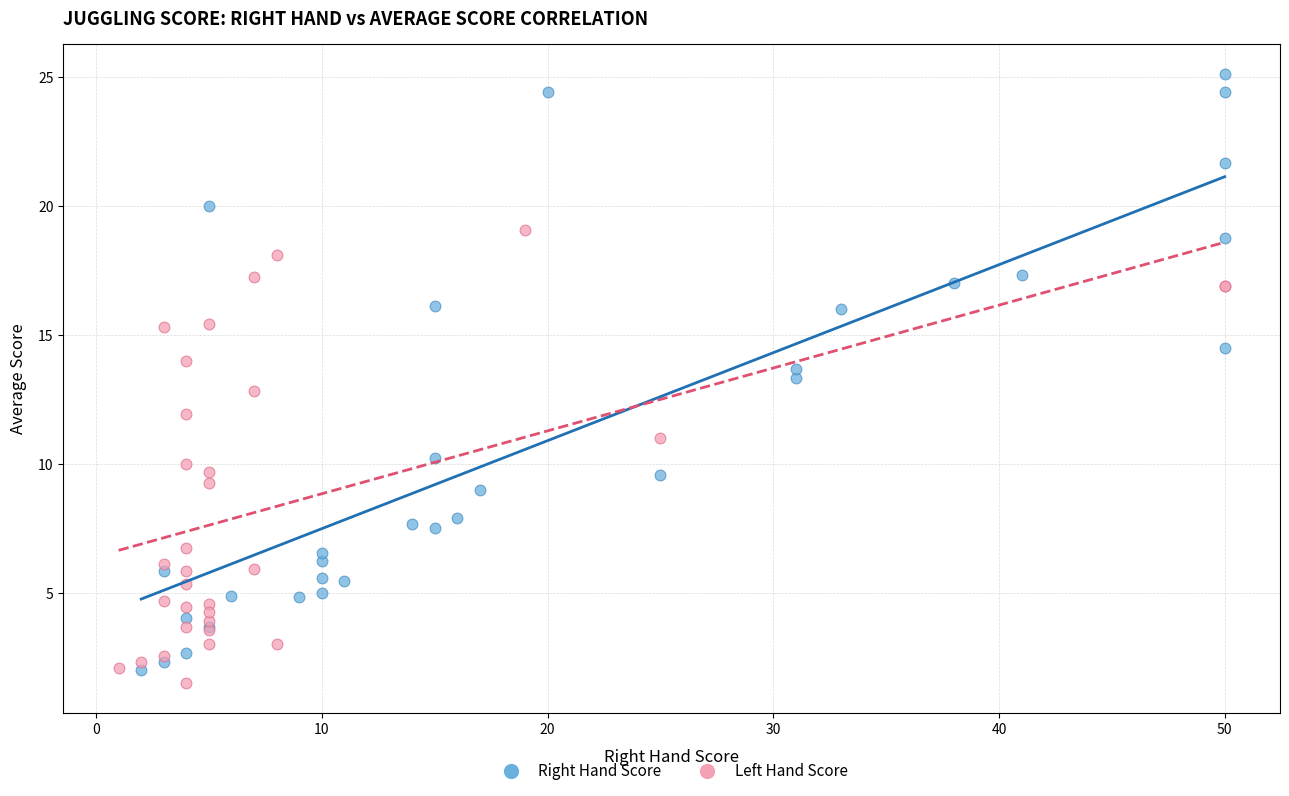

Which series has the widest spread of Y values?

Right Hand Score